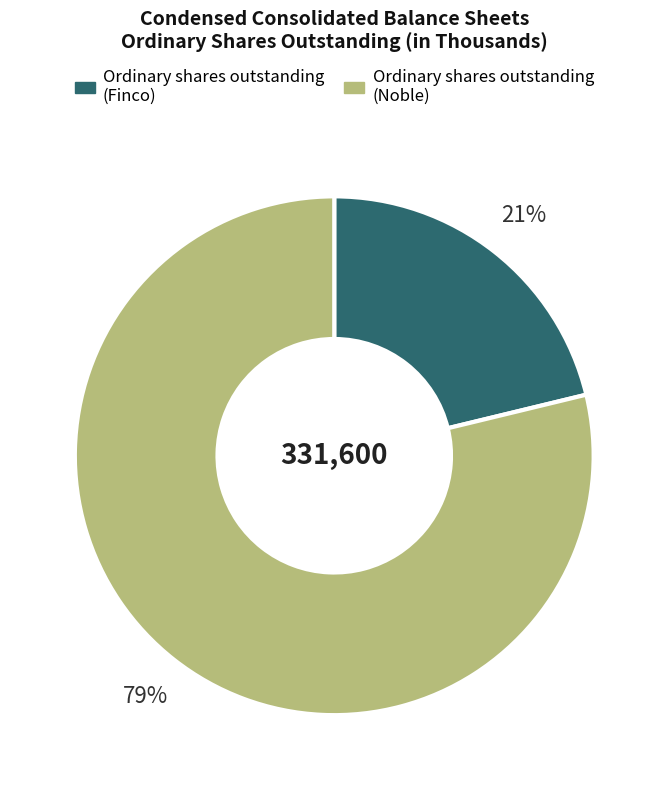

To the nearest percent, what is the difference between the Ordinary shares outstanding (Finco) and Ordinary shares outstanding (Noble) slice percentages?

58%